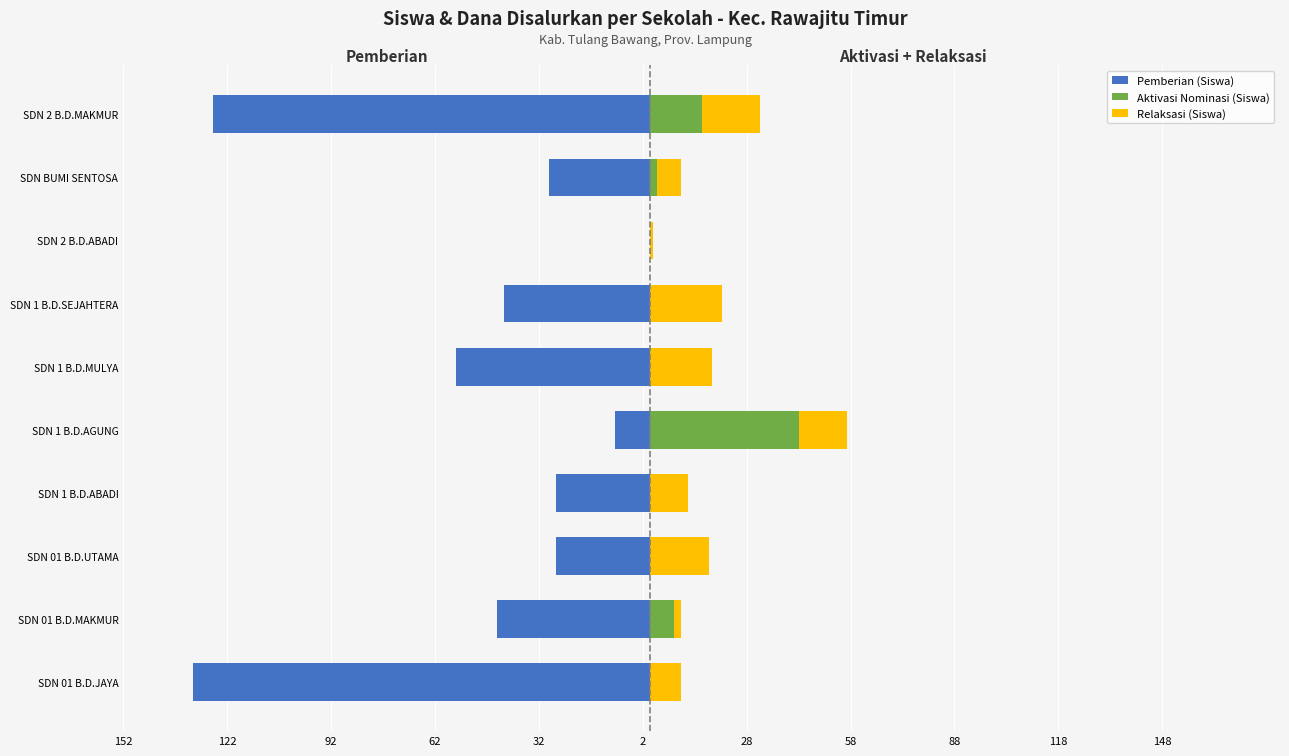

How many positive values does the Aktivasi Nominasi (Siswa) series have?

4